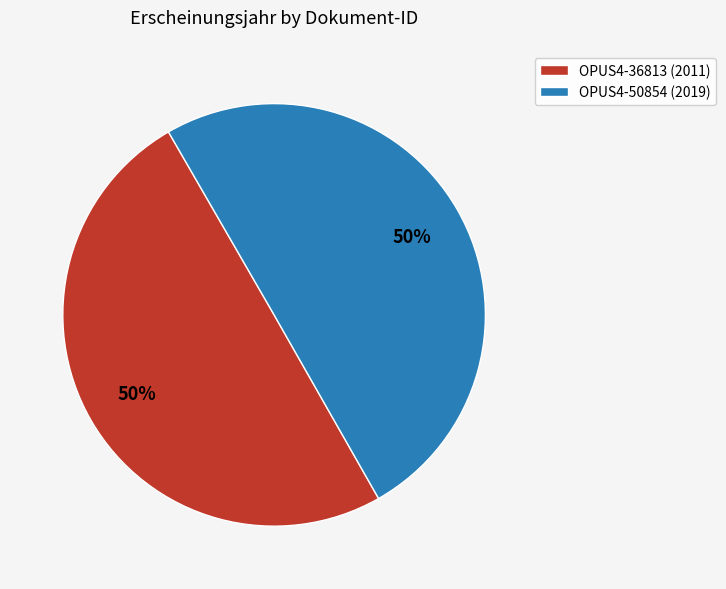

To the nearest percent, what percentage of the pie is OPUS4-36813?

50%